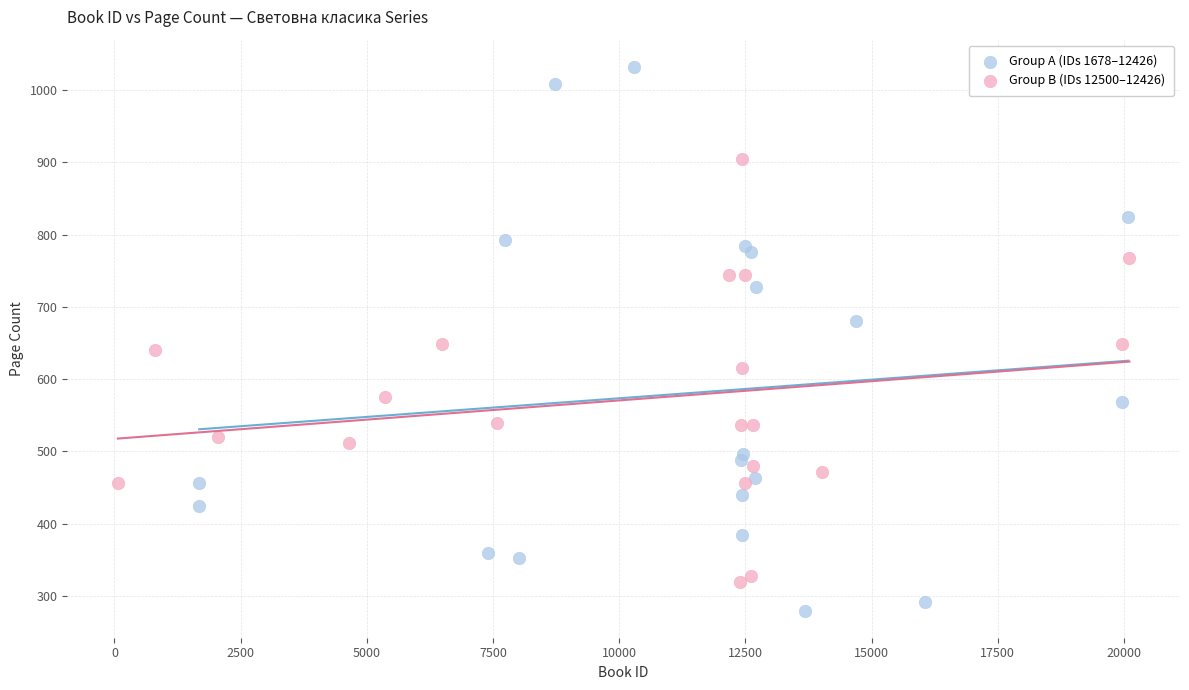

What are all the series names shown in the legend?

Group A (IDs 1678–12426), Group B (IDs 12500–12426)